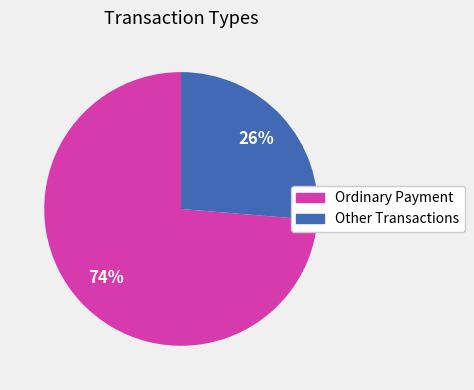

Is there any slice that represents more than half of the pie?

Yes